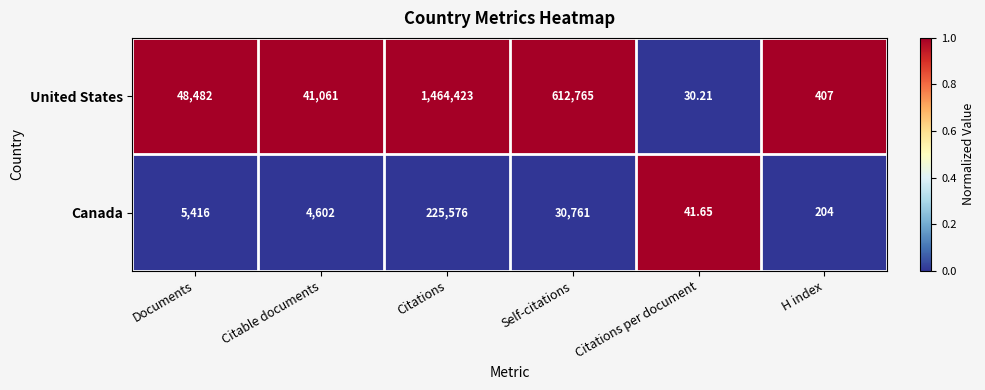

List the labels in order of United States value, smallest first.

Citations per document, H index, Citable documents, Documents, Self-citations, Citations